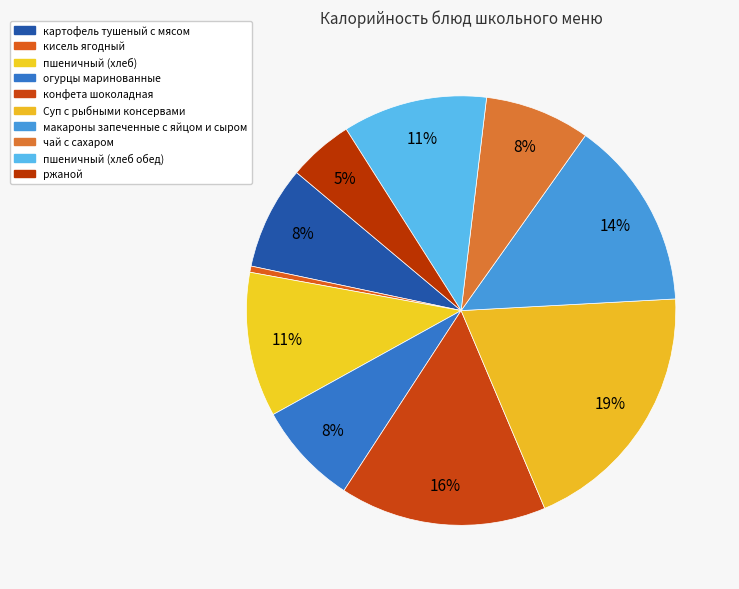

Is it true that пшеничный (хлеб обед) is 11% of the pie?

True